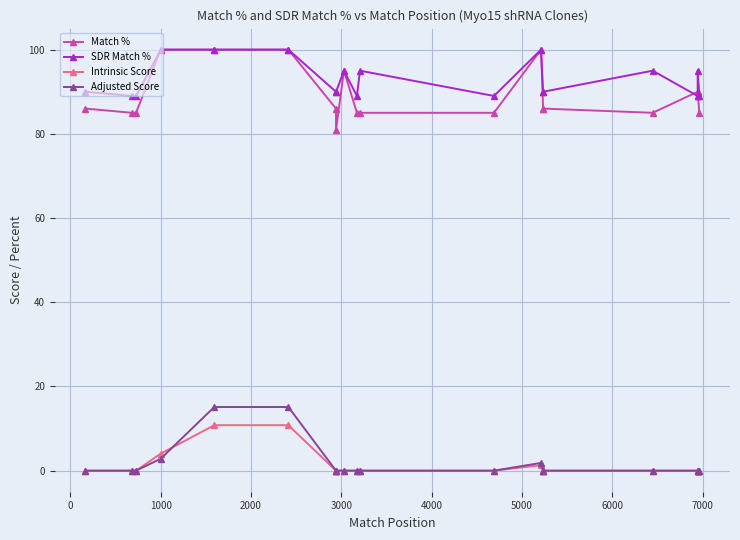

Is it true that SDR Match % equals 29.1 at 2000?

False